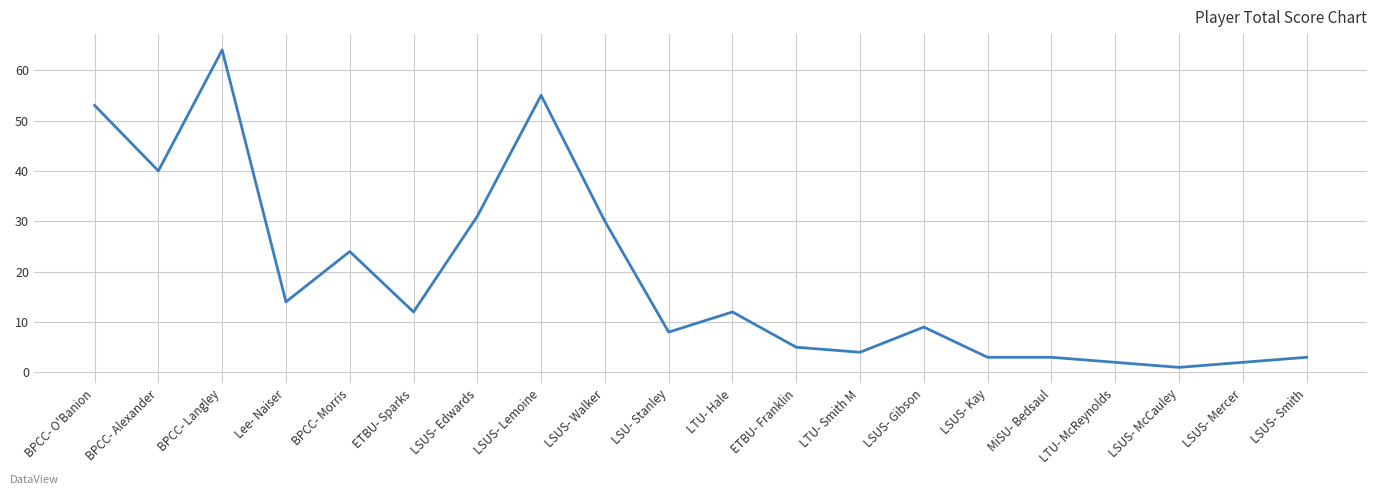

How many values are below 12?

10